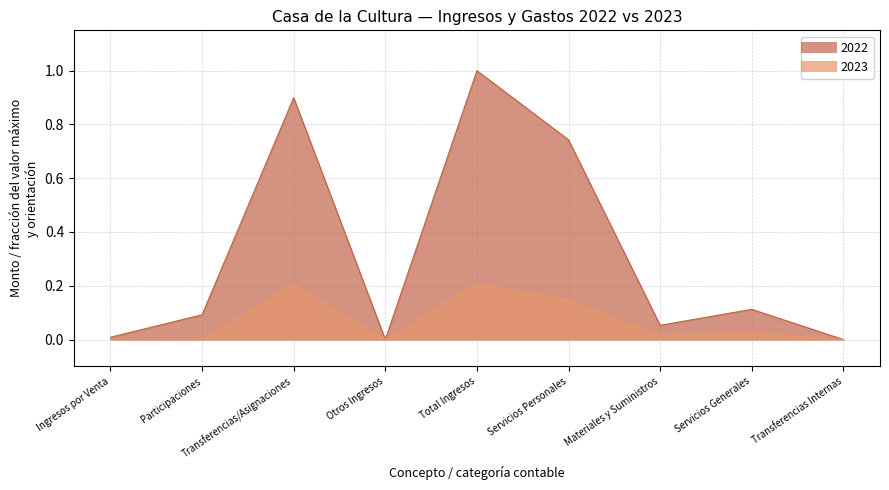

What is the difference between the maximum and minimum values in the 2022 series?

1.0